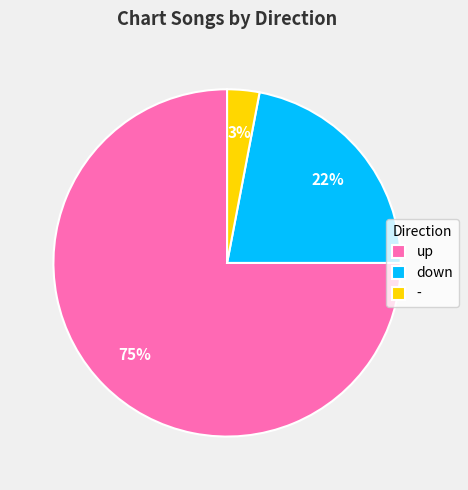

The up slice represents 75% of the pie. True or false?

True